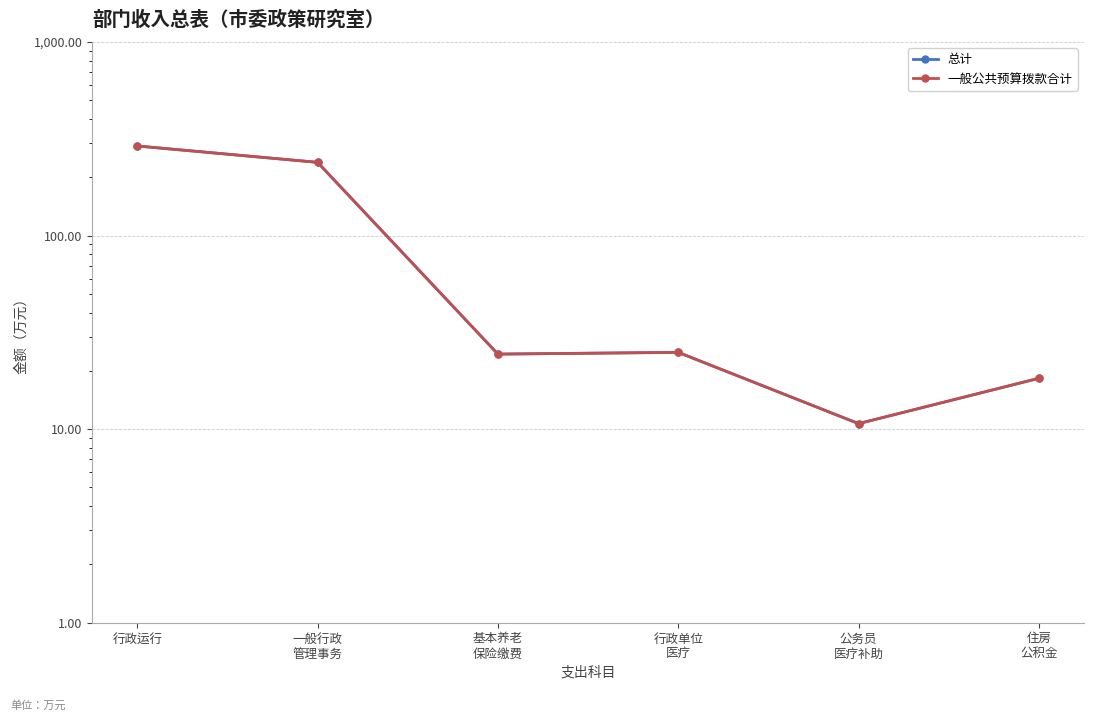

What is the minimum value shown in the chart?

10.7